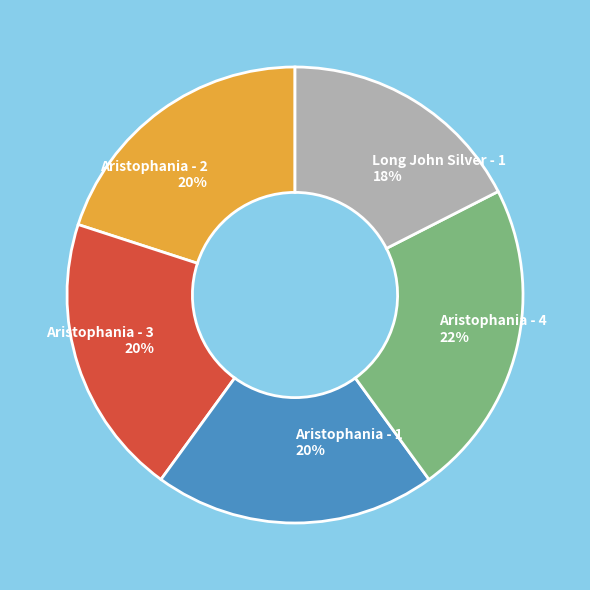

To the nearest percent, what percentage of the pie is Aristophania - 2?

20%